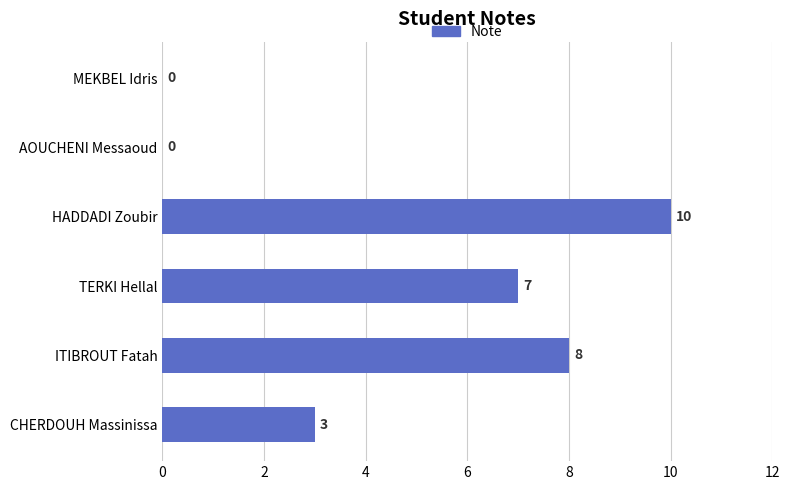

What is the sum of all values?

28